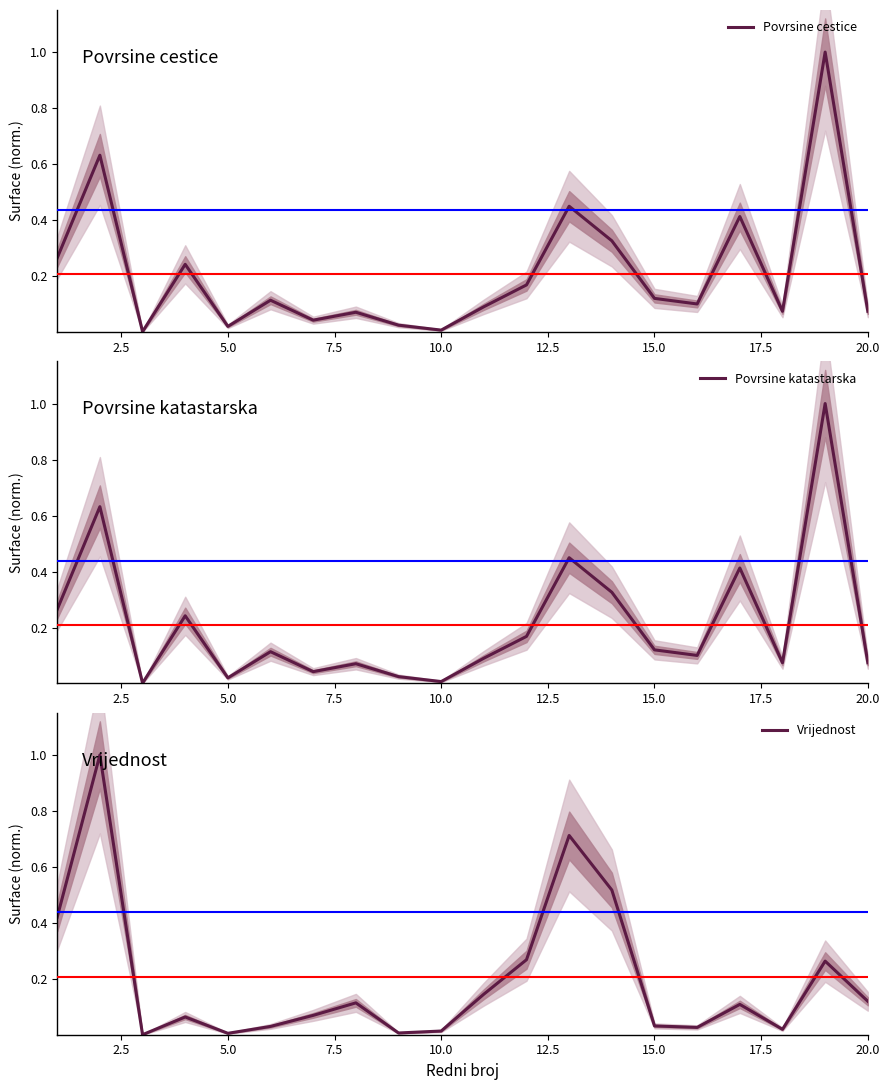

In Vrijednost, how many points are higher than both neighbors (excluding endpoints)?

6